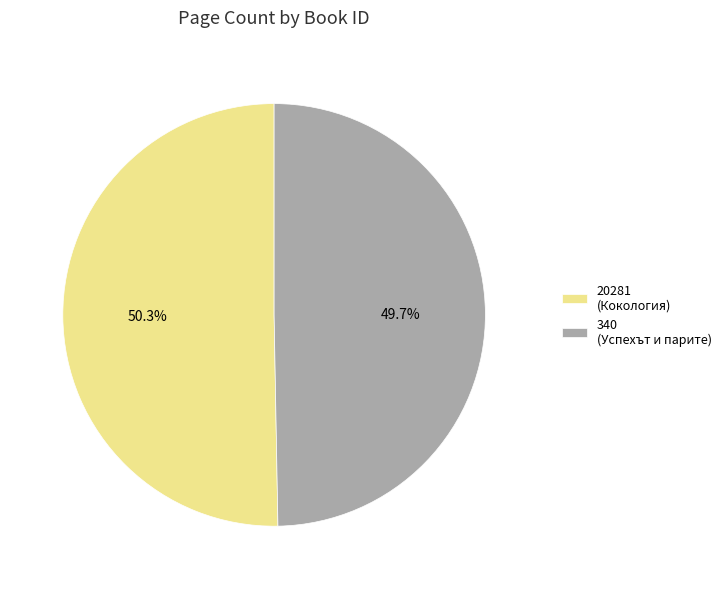

Does any single category account for the majority?

Yes